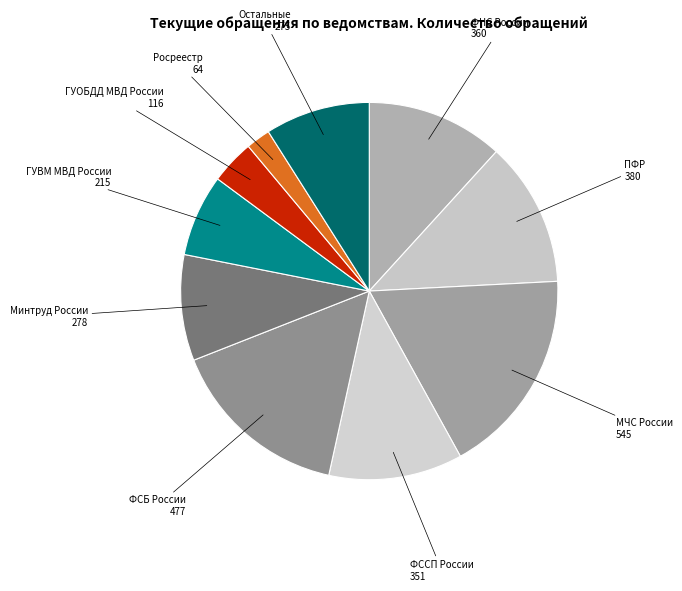

Which slice is the largest?

МЧС России